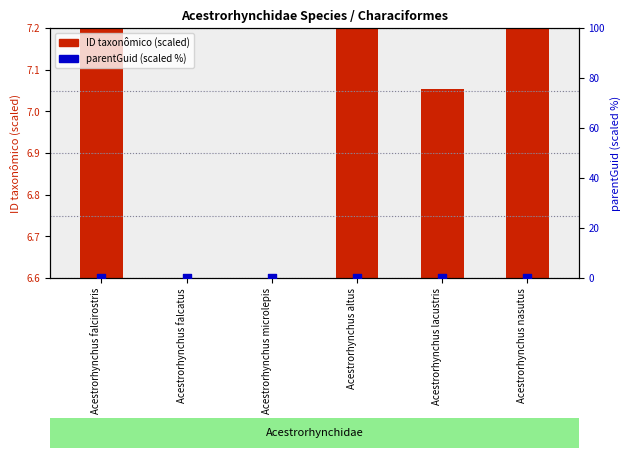

What are all the series names shown in the legend?

ID taxonômico (scaled), parentGuid (scaled %)